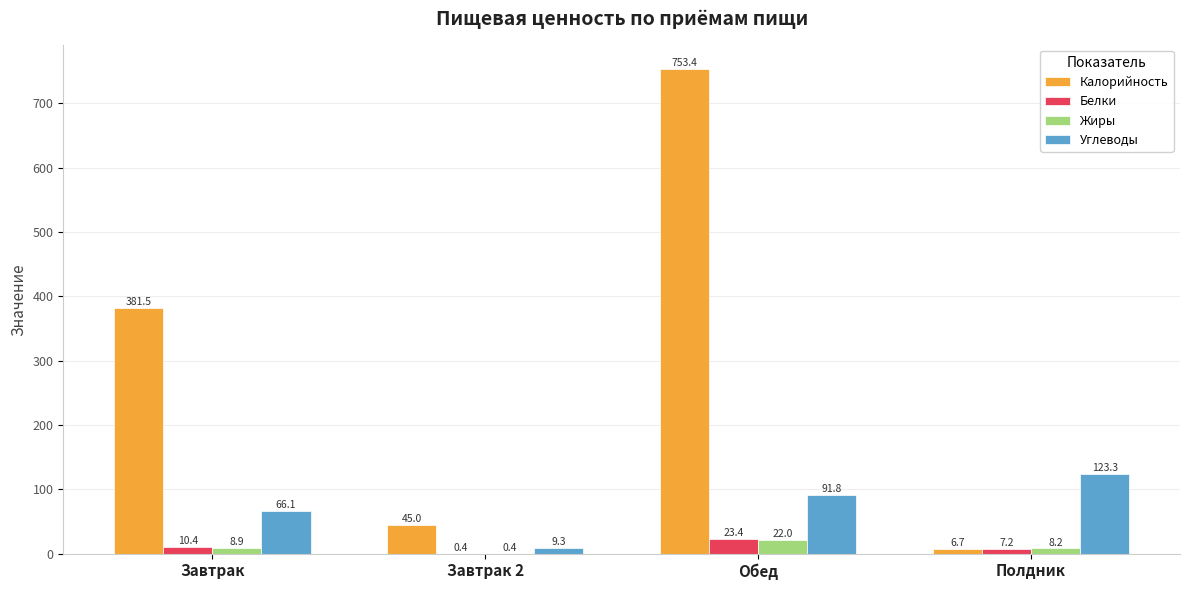

What is the maximum value shown in the chart?

753.4